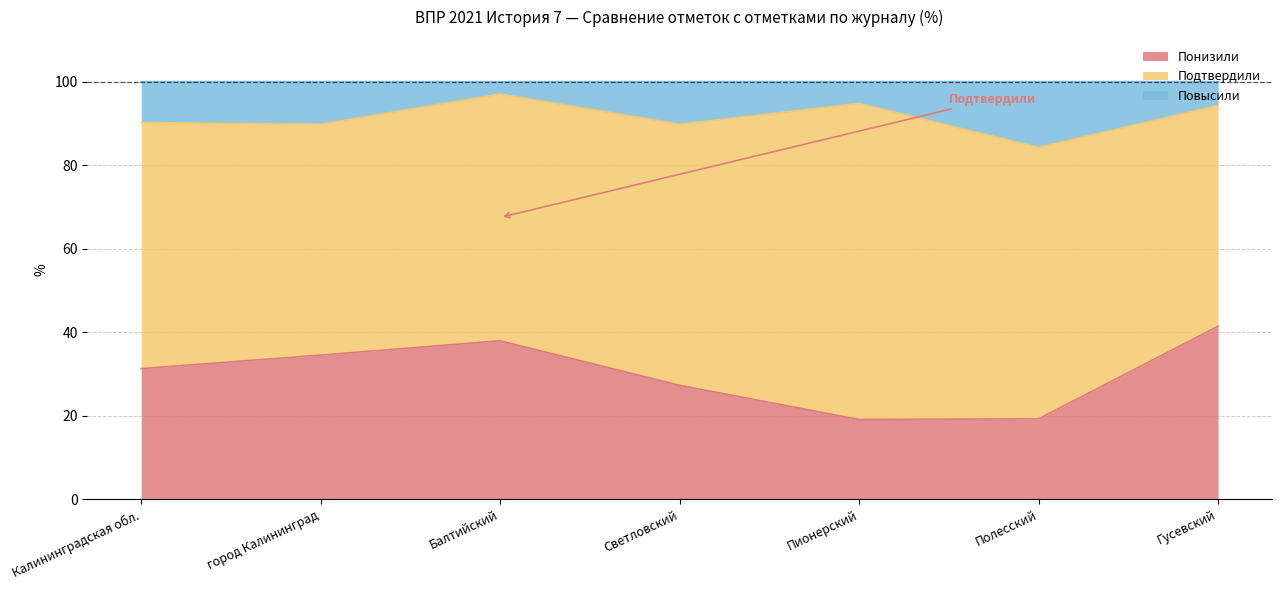

True or false: Повысили and Понизили cross at least once.

False